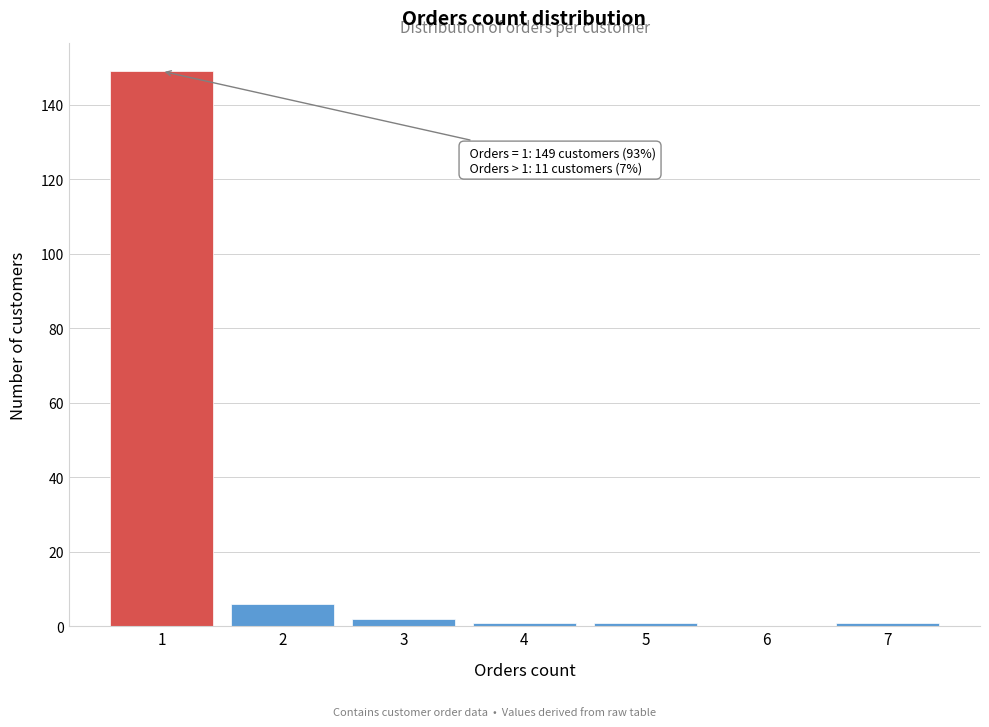

Reading left to right, list all the values displayed in this chart.

1=149	2=6	3=2	4=1	5=1	6=0	7=1